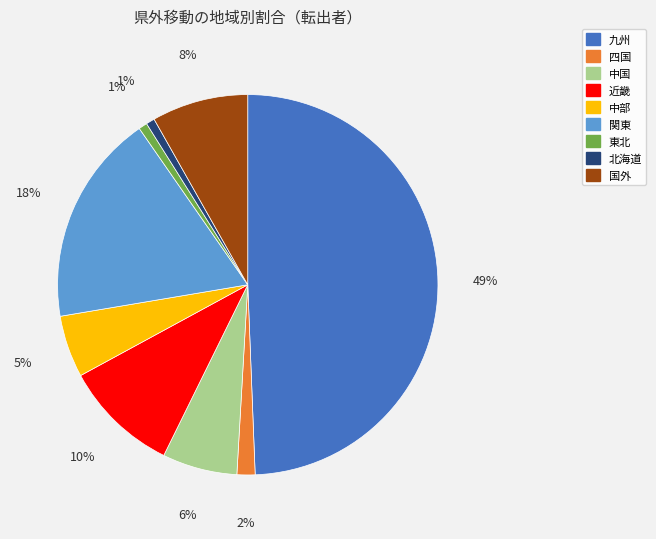

To the nearest percent, what percentage of the pie is 国外?

8%